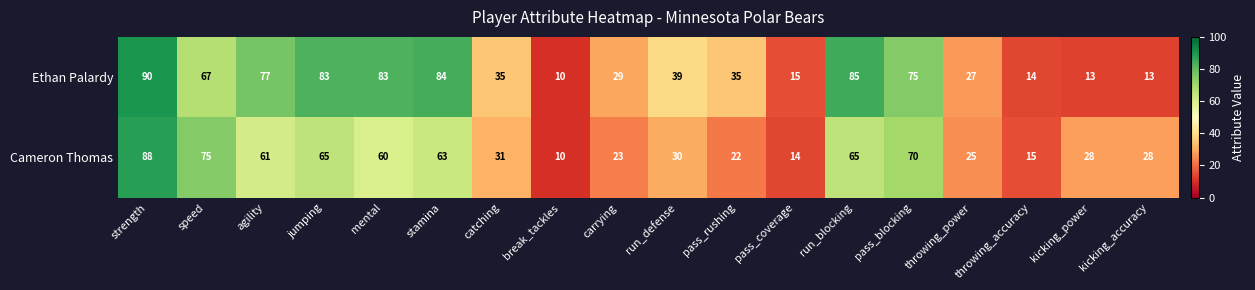

What is the average value of the Ethan Palardy series?

49